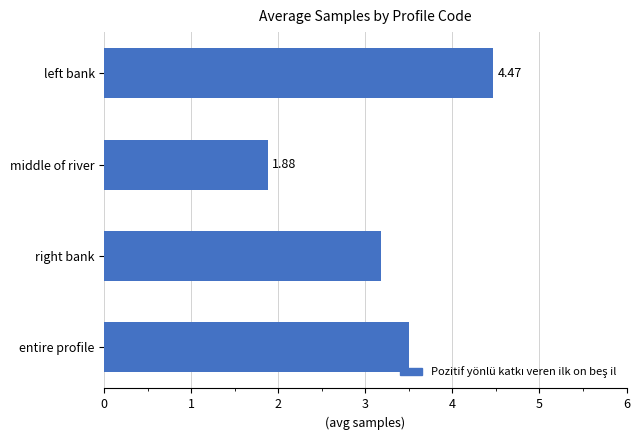

Which category has the lowest value across all series?

middle of river